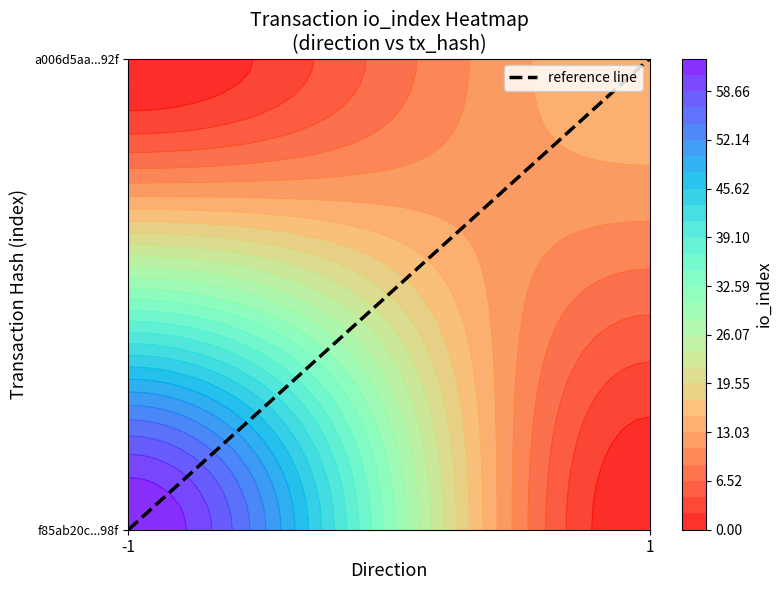

What is the difference between the f85ab20c95042668875672608024a1af6a8a98f values at io_index and direction?

64